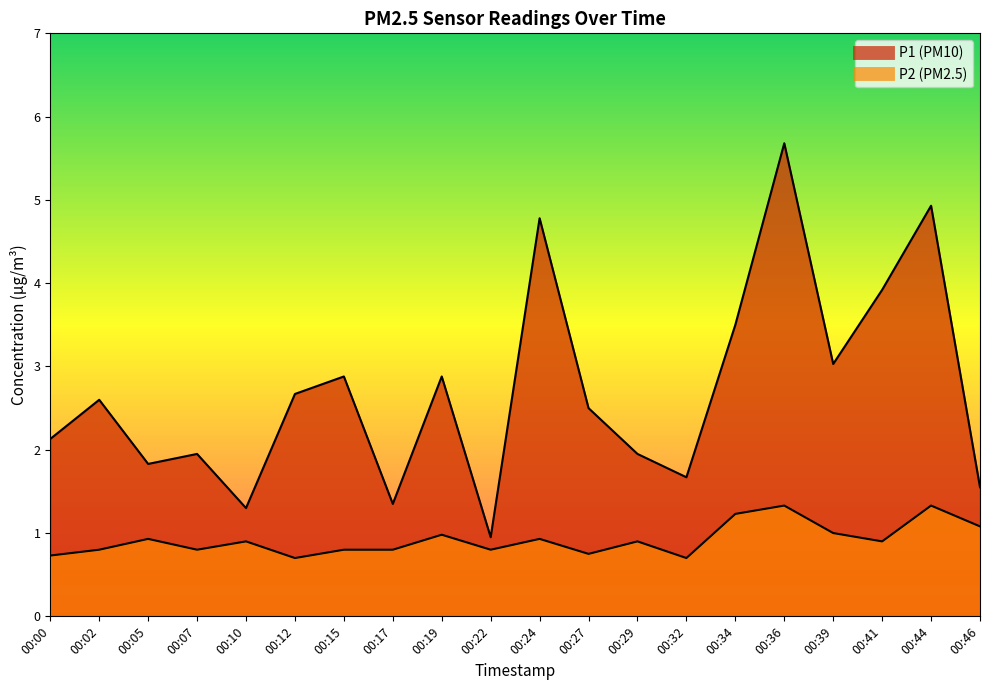

What is the smallest value displayed?

0.7